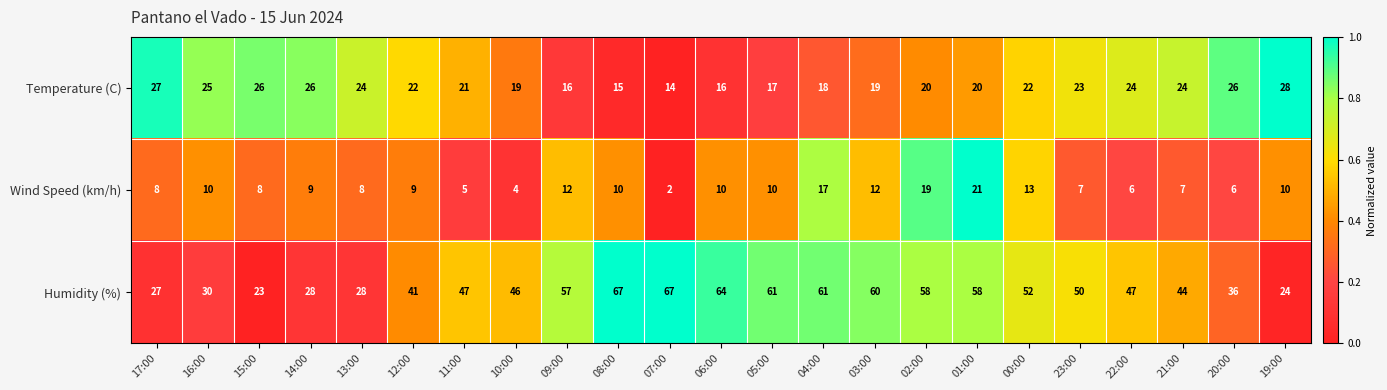

What is the minimum value for Humidity (%)?

23